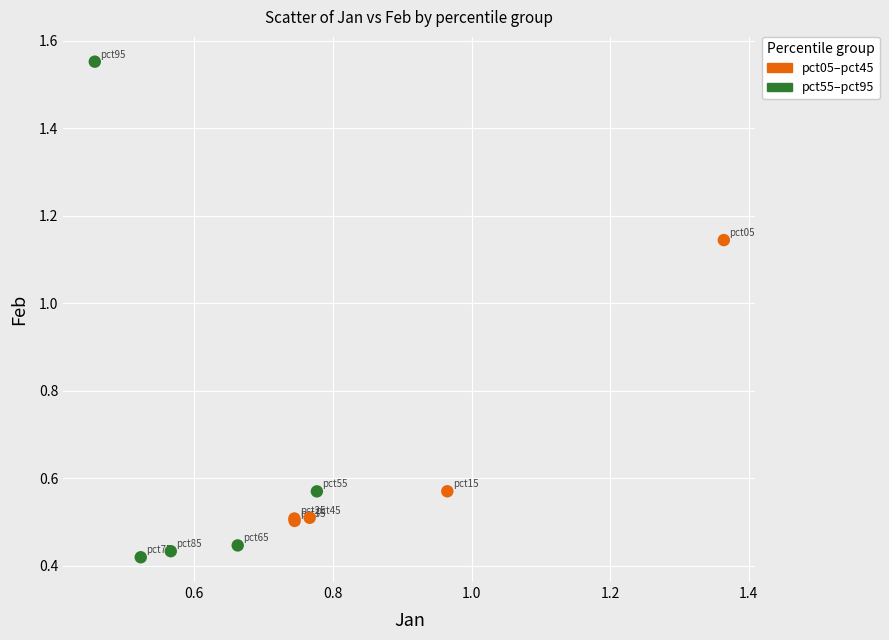

Which series has the widest spread of Y values?

pct55–pct95